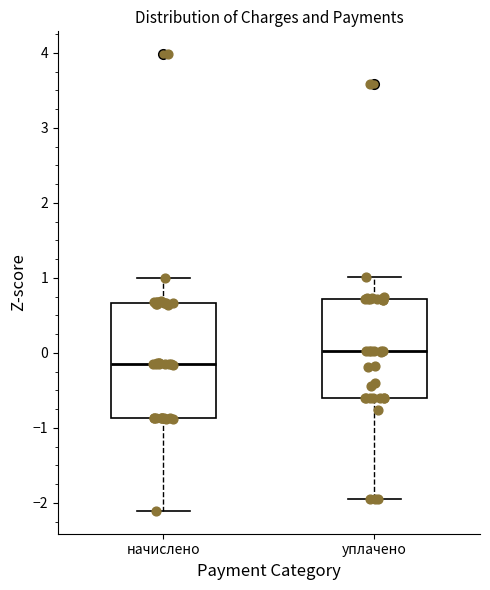

Reading left to right, read every box against the y-axis: the position of its median line, the range the box covers, and the ends of its whiskers. The values are not printed on the chart, so give them approximately, as read against the axis.

начислено: median -0.1, box -0.9 to 0.7, whiskers -2.1 to 1.0
уплачено: median 0.0, box -0.6 to 0.7, whiskers -1.9 to 1.0